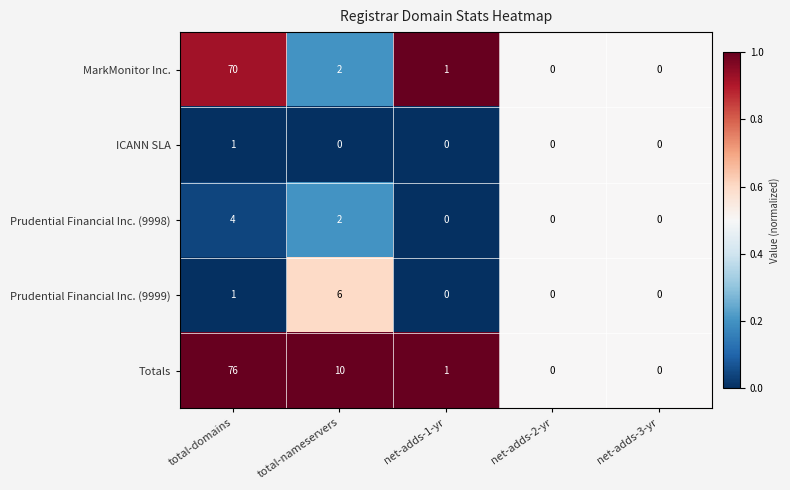

Reading right to left, extract all data points from this chart.

MarkMonitor Inc.: net-adds-3-yr=0	net-adds-2-yr=0	net-adds-1-yr=1	total-nameservers=2	total-domains=70
ICANN SLA: net-adds-3-yr=0	net-adds-2-yr=0	net-adds-1-yr=0	total-nameservers=0	total-domains=1
Prudential Financial Inc. (9998): net-adds-3-yr=0	net-adds-2-yr=0	net-adds-1-yr=0	total-nameservers=2	total-domains=4
Prudential Financial Inc. (9999): net-adds-3-yr=0	net-adds-2-yr=0	net-adds-1-yr=0	total-nameservers=6	total-domains=1
Totals: net-adds-3-yr=0	net-adds-2-yr=0	net-adds-1-yr=1	total-nameservers=10	total-domains=76